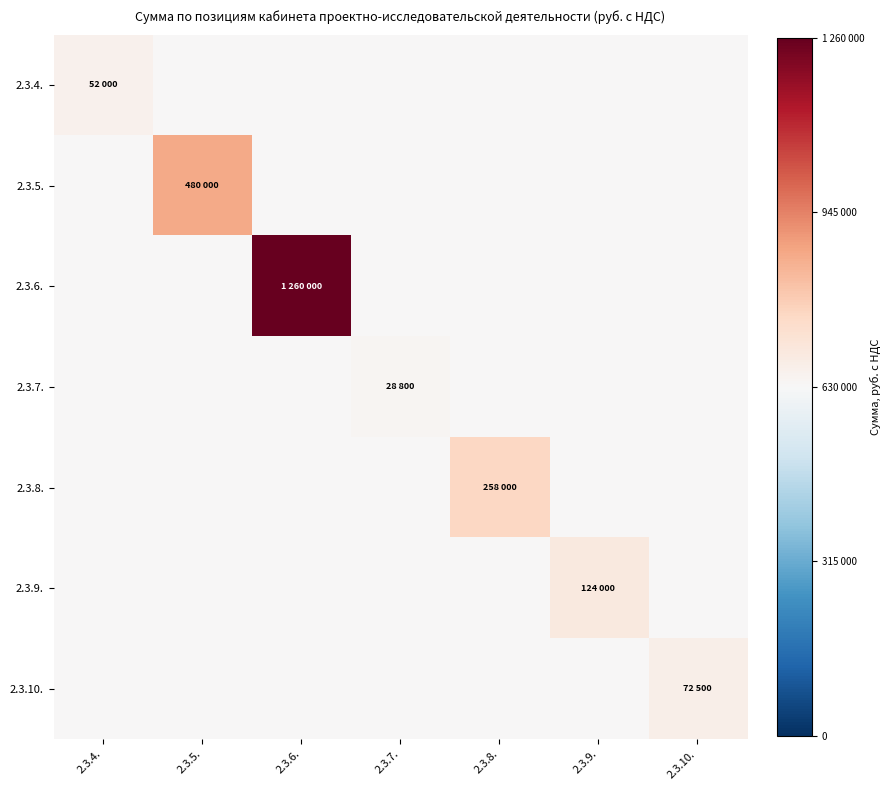

Reading right to left, list all the values displayed in this chart.

2.3.4.: 2.3.10.=0.0	2.3.9.=0.0	2.3.8.=0.0	2.3.7.=0.0	2.3.6.=0.0	2.3.5.=0.0	2.3.4.=0.0
2.3.5.: 2.3.10.=0.0	2.3.9.=0.0	2.3.8.=0.0	2.3.7.=0.0	2.3.6.=0.0	2.3.5.=0.4	2.3.4.=0.0
2.3.6.: 2.3.10.=0.0	2.3.9.=0.0	2.3.8.=0.0	2.3.7.=0.0	2.3.6.=1.0	2.3.5.=0.0	2.3.4.=0.0
2.3.7.: 2.3.10.=0.0	2.3.9.=0.0	2.3.8.=0.0	2.3.7.=0.0	2.3.6.=0.0	2.3.5.=0.0	2.3.4.=0.0
2.3.8.: 2.3.10.=0.0	2.3.9.=0.0	2.3.8.=0.2	2.3.7.=0.0	2.3.6.=0.0	2.3.5.=0.0	2.3.4.=0.0
2.3.9.: 2.3.10.=0.0	2.3.9.=0.1	2.3.8.=0.0	2.3.7.=0.0	2.3.6.=0.0	2.3.5.=0.0	2.3.4.=0.0
2.3.10.: 2.3.10.=0.1	2.3.9.=0.0	2.3.8.=0.0	2.3.7.=0.0	2.3.6.=0.0	2.3.5.=0.0	2.3.4.=0.0